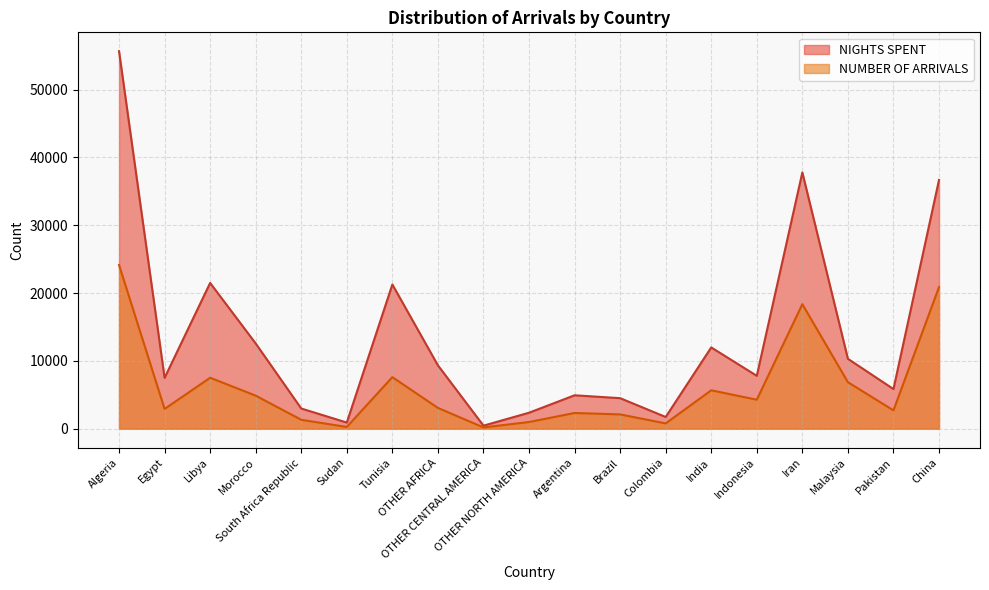

What is the minimum value shown in the chart?

186